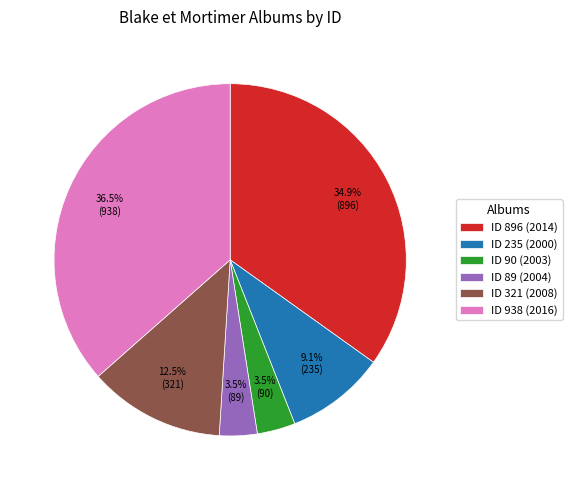

Approximately how many times larger is the value at ID 321 (2008) compared to ID 896 (2014)?

0.4